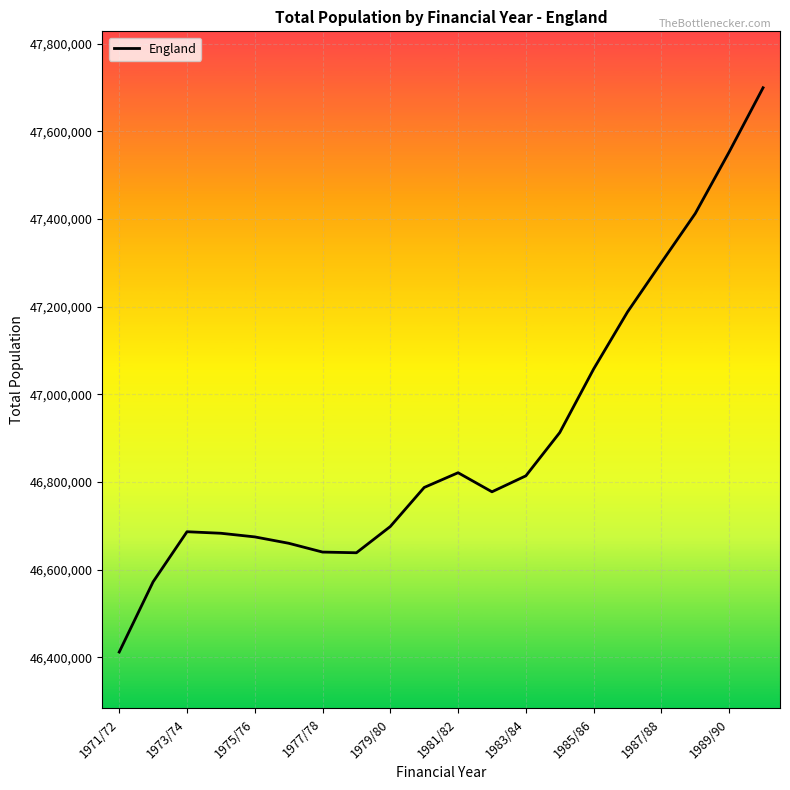

What is the maximum value shown in the chart?

47699100